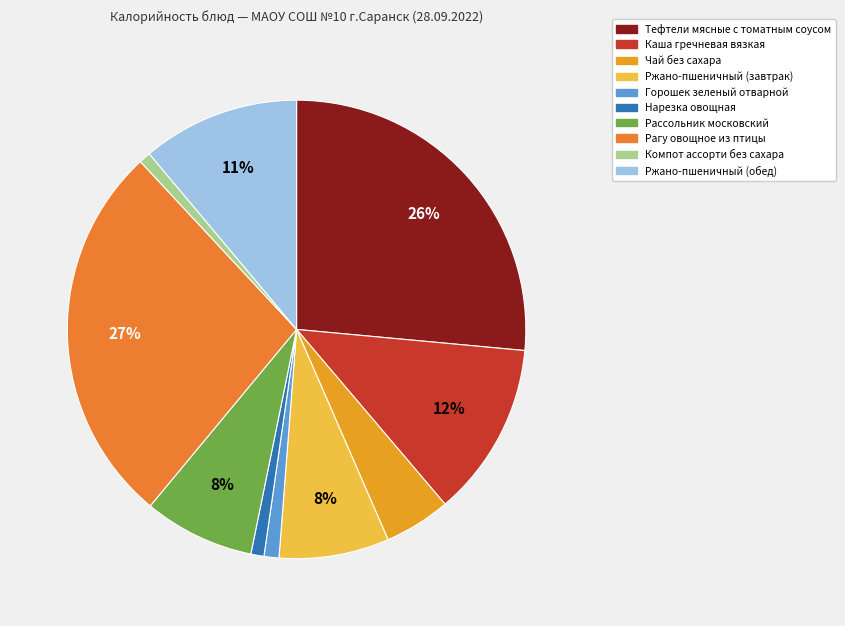

What is the change in value from Рассольник московский to Компот ассорти без сахара?

-79.8